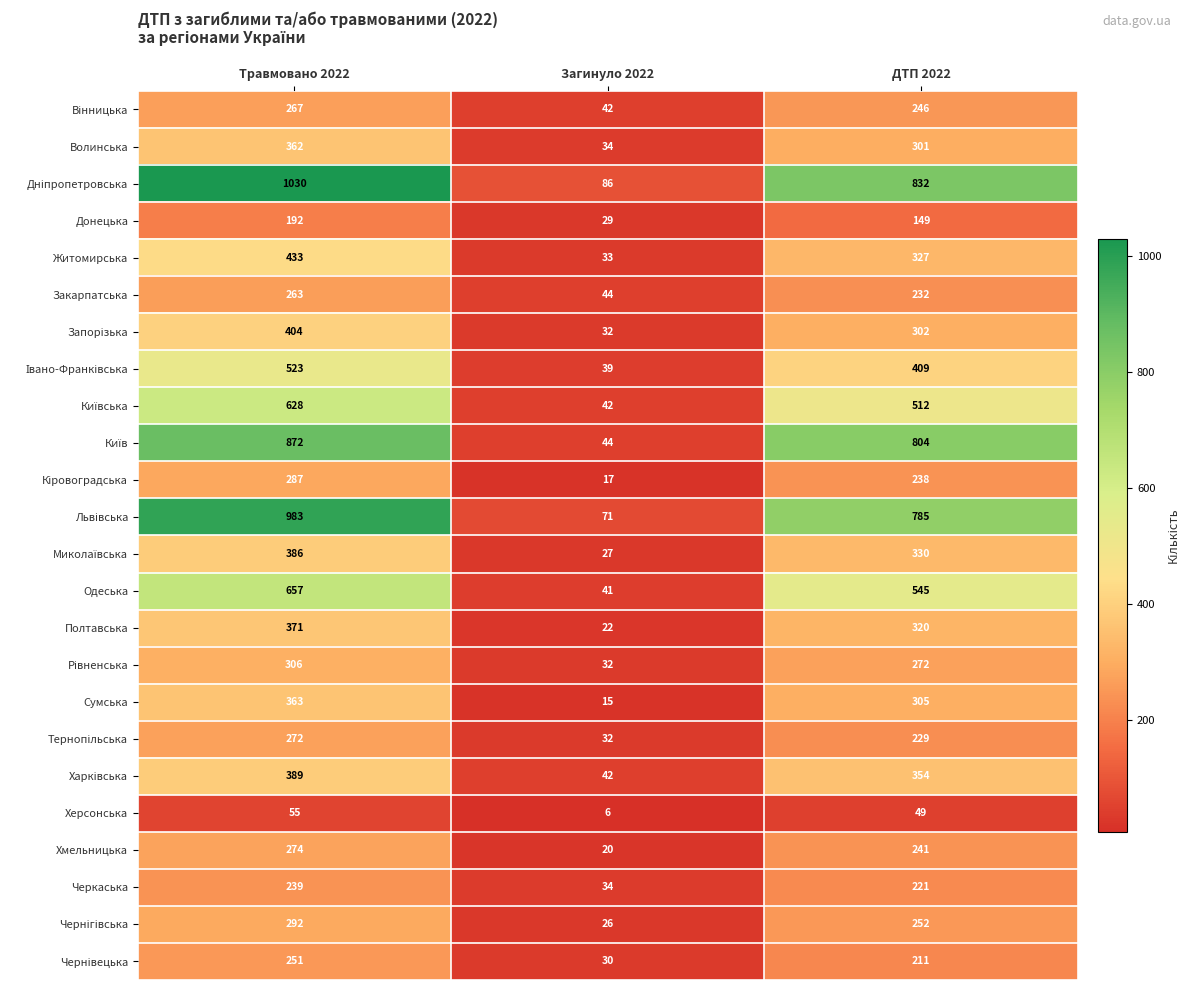

What is the smallest value displayed?

6